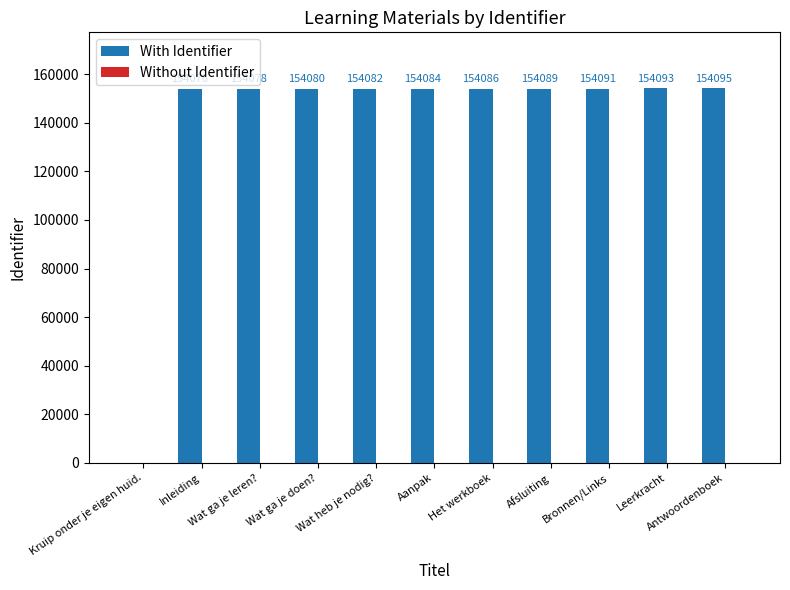

What is the sum of all values?

1540854